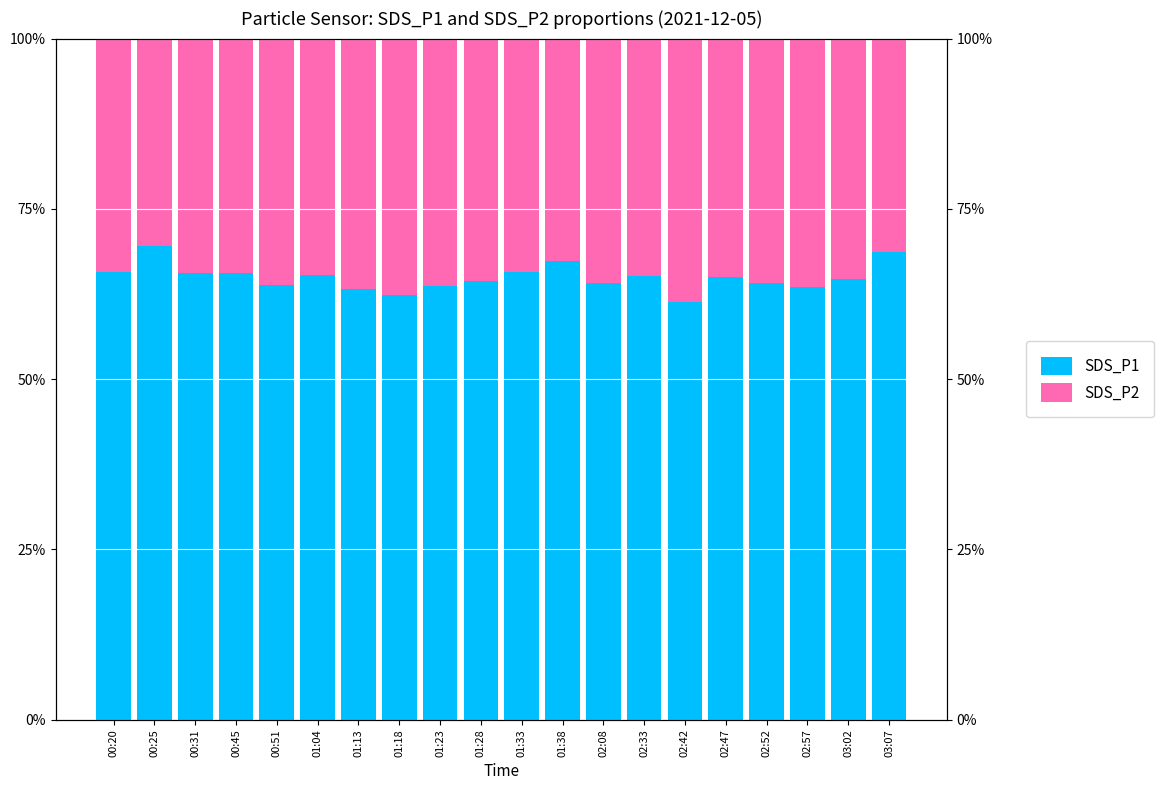

What is the label of the 9th bar from the right?

01:38